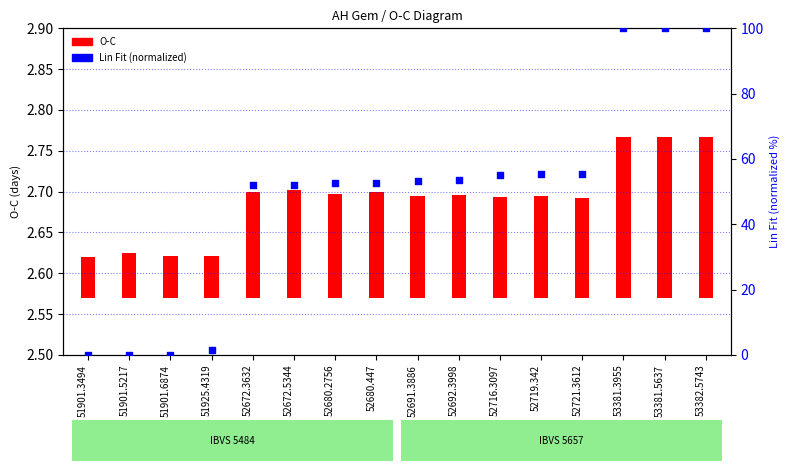

Which has a higher value, 51901.6874 or 52721.3612?

52721.3612